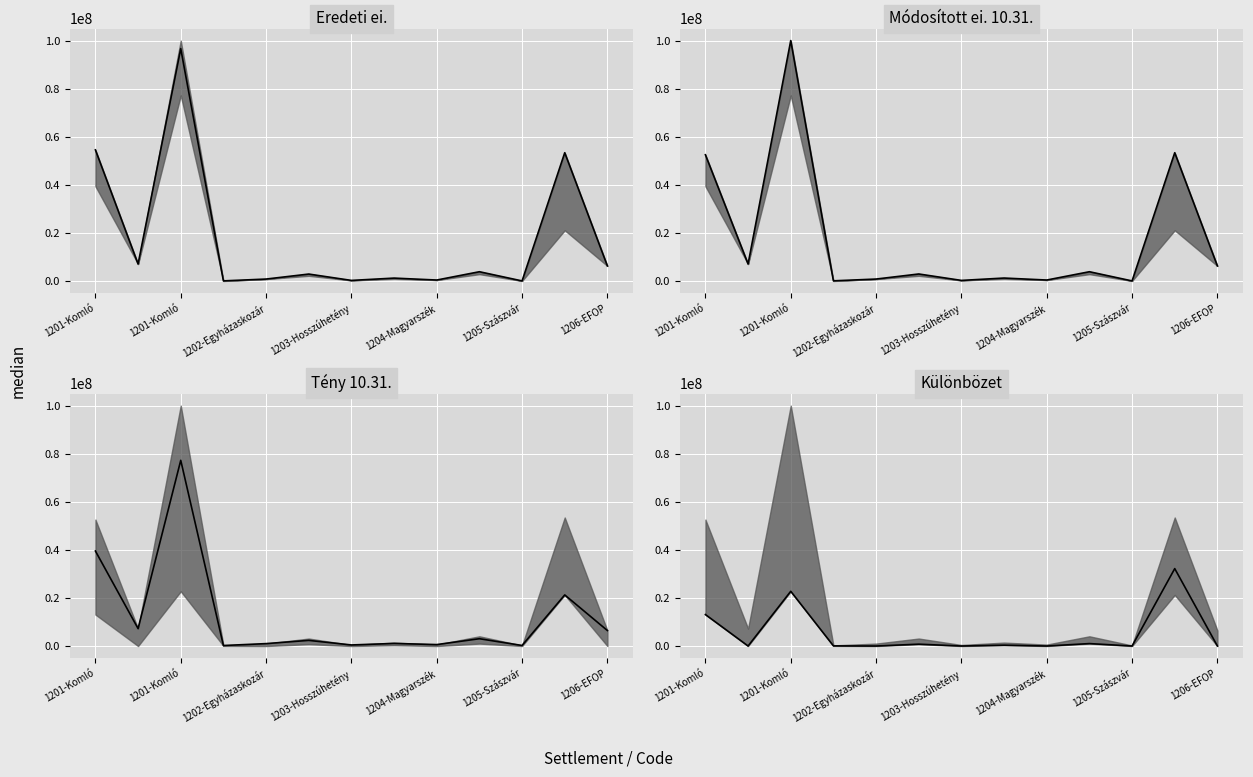

Between 1201-Komló and 11, which series saw the biggest shift?

Eredeti ei.